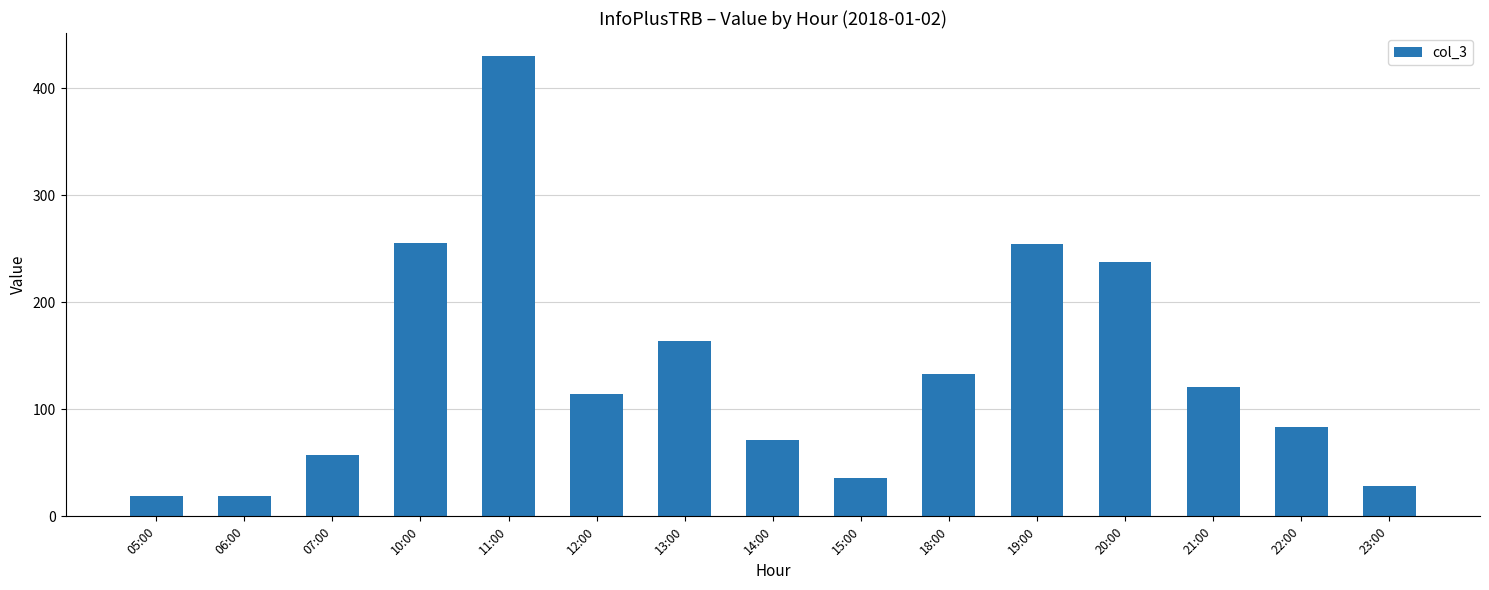

Count the number of categories in the chart.

15